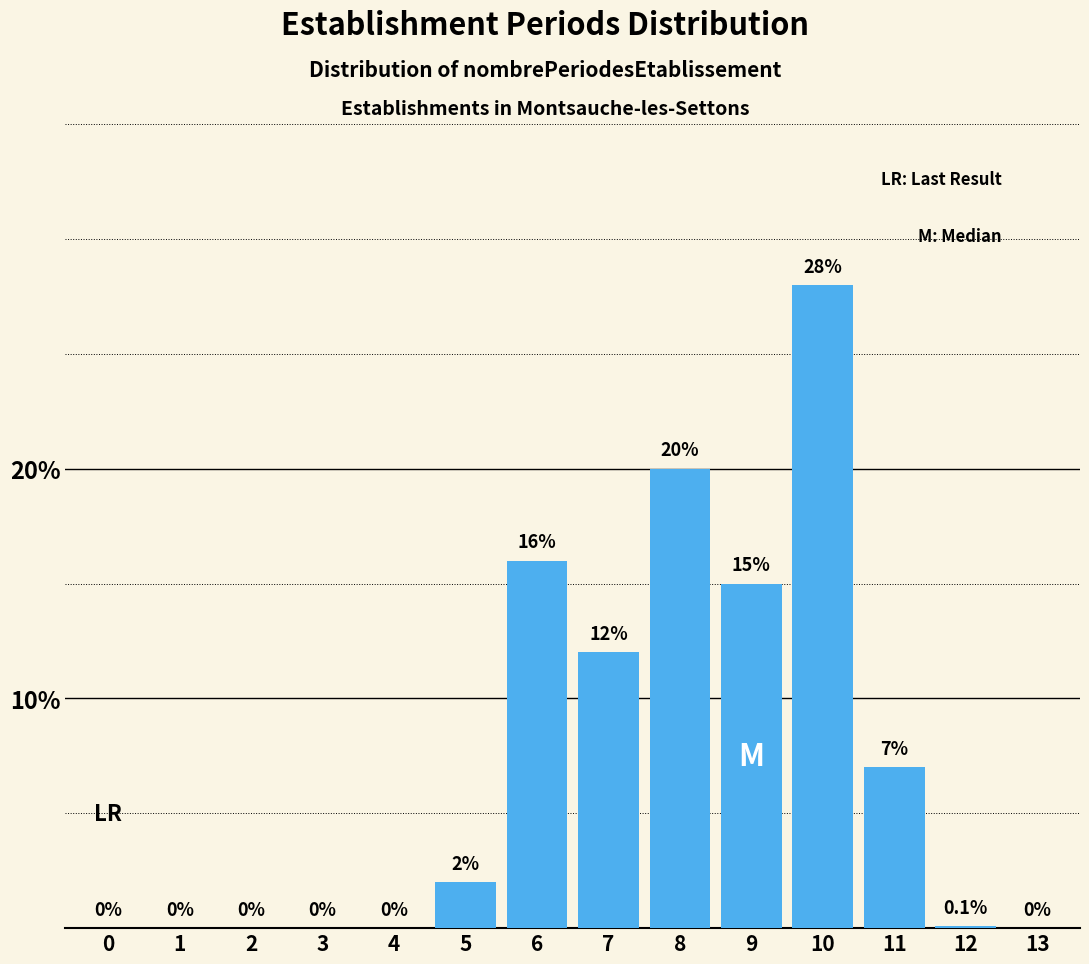

Reading left to right, what are all the values shown in this chart?

0=0.0	1=0.0	2=0.0	3=0.0	4=0.0	5=2.0	6=16.0	7=12.0	8=20.0	9=15.0	10=28.0	11=7.0	12=0.1	13=0.0